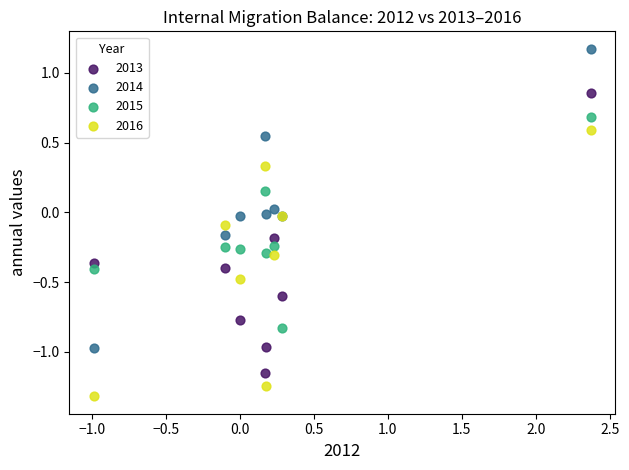

What is the X range (max minus min) for the scatter plot?

3.4